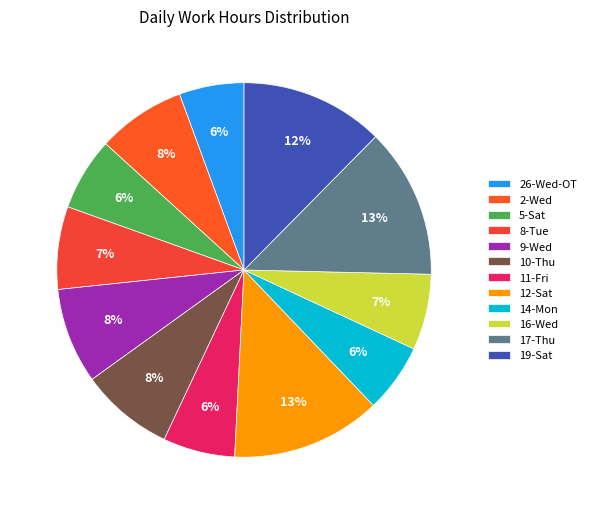

What percentage do 14-Mon and 16-Wed together represent?

12.5%